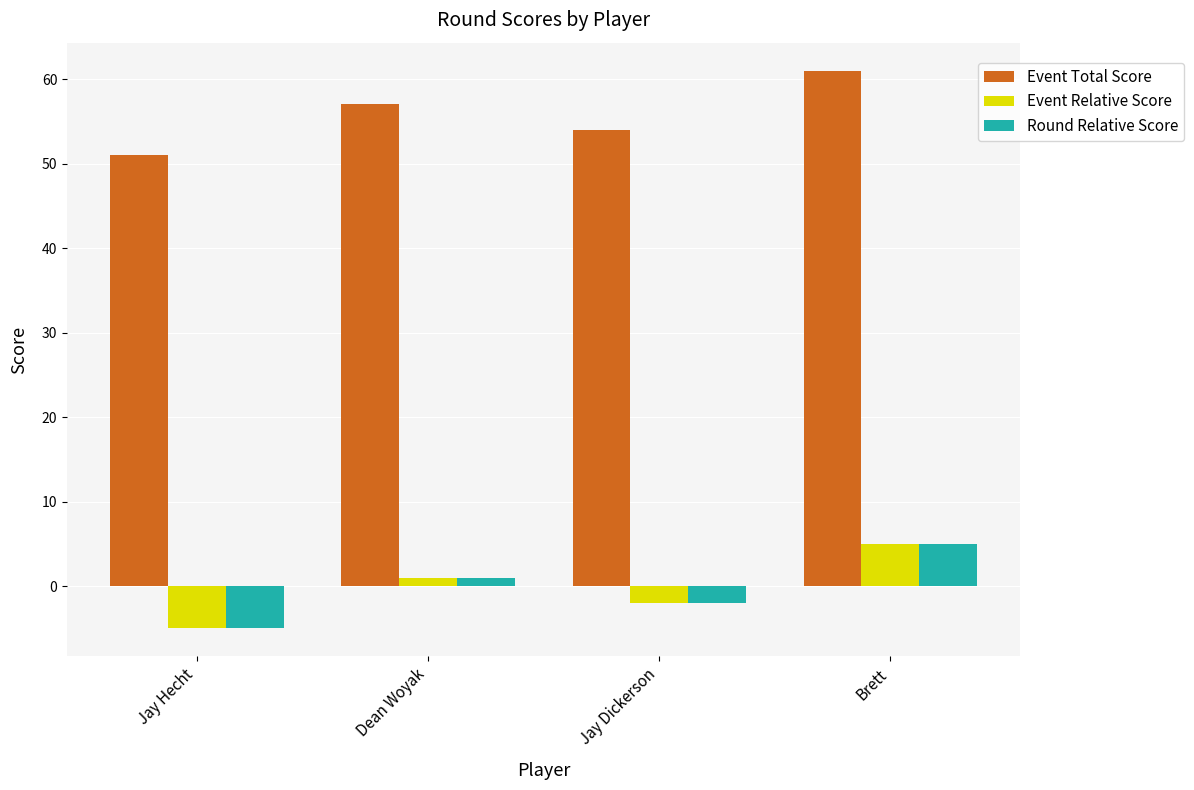

What is the minimum value for Event Total Score?

51